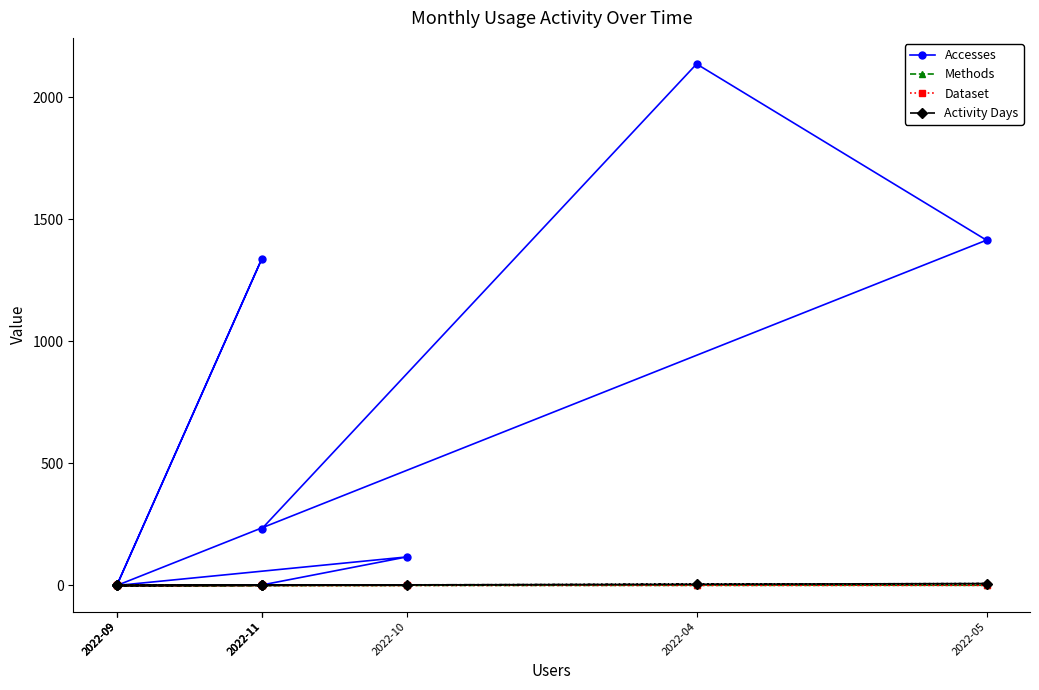

Is it true that Accesses equals 379 at 2022-11?

False